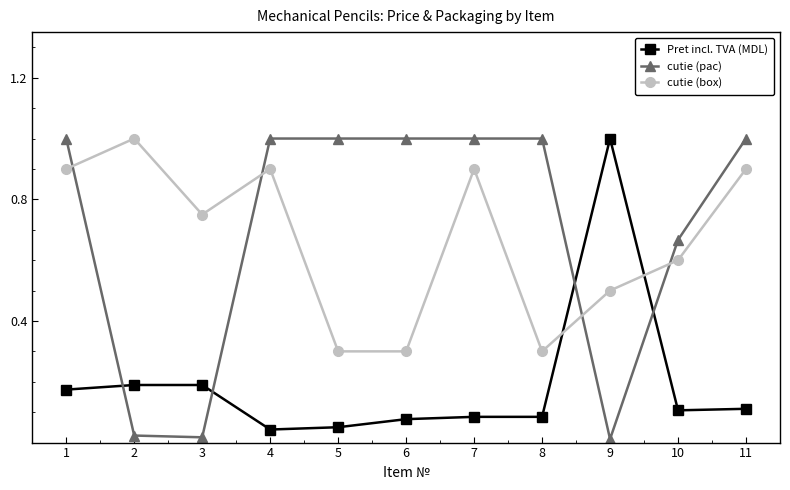

Rank the series at 5 from lowest to highest value.

Pret incl. TVA (MDL), cutie (box), cutie (pac)